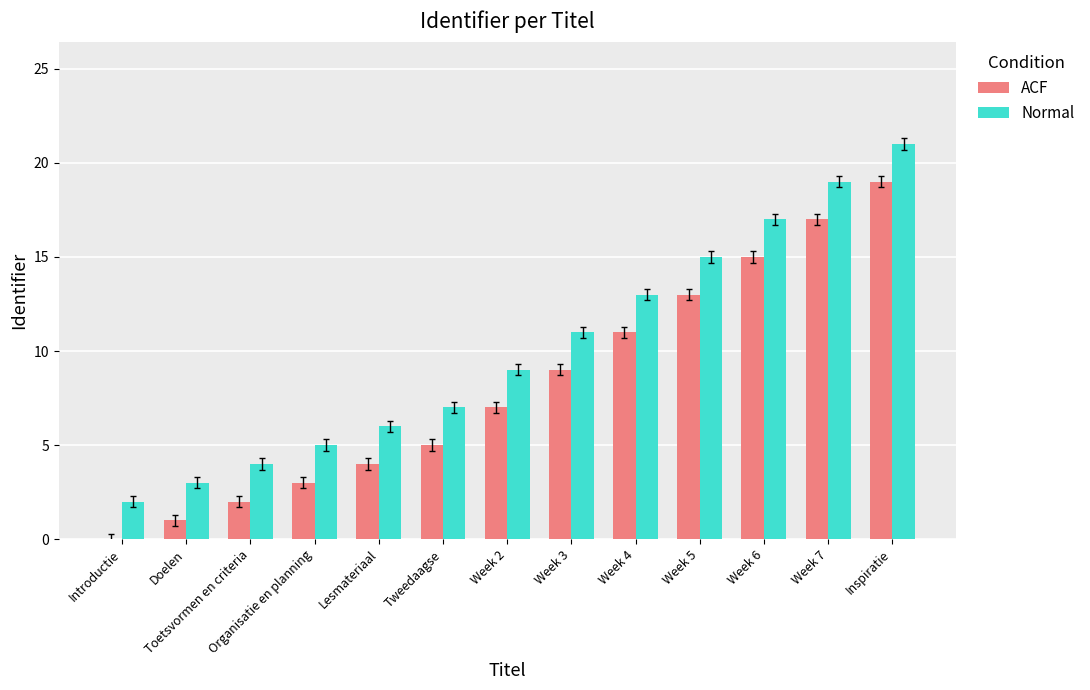

What is the sum of all Normal values?

132